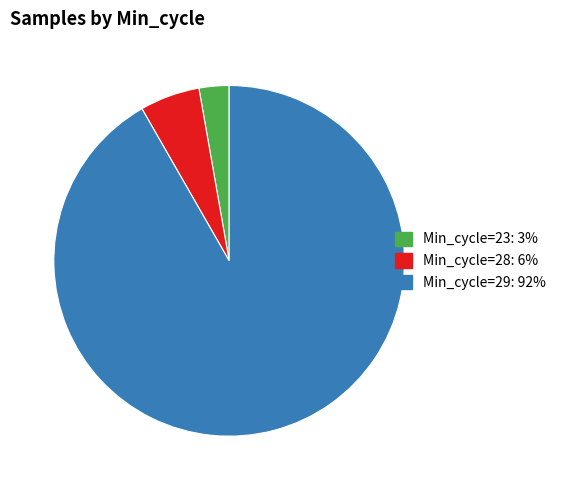

Count the number of slices in the pie.

3